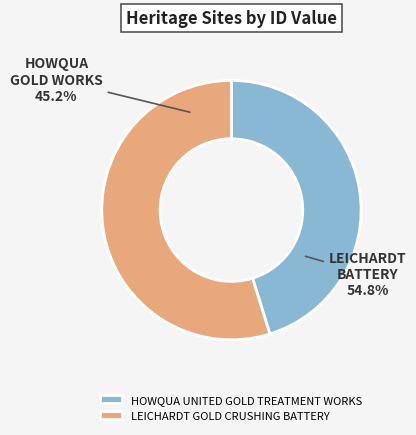

Which has a higher value, LEICHARDT GOLD CRUSHING BATTERY or HOWQUA UNITED GOLD TREATMENT WORKS?

LEICHARDT GOLD CRUSHING BATTERY